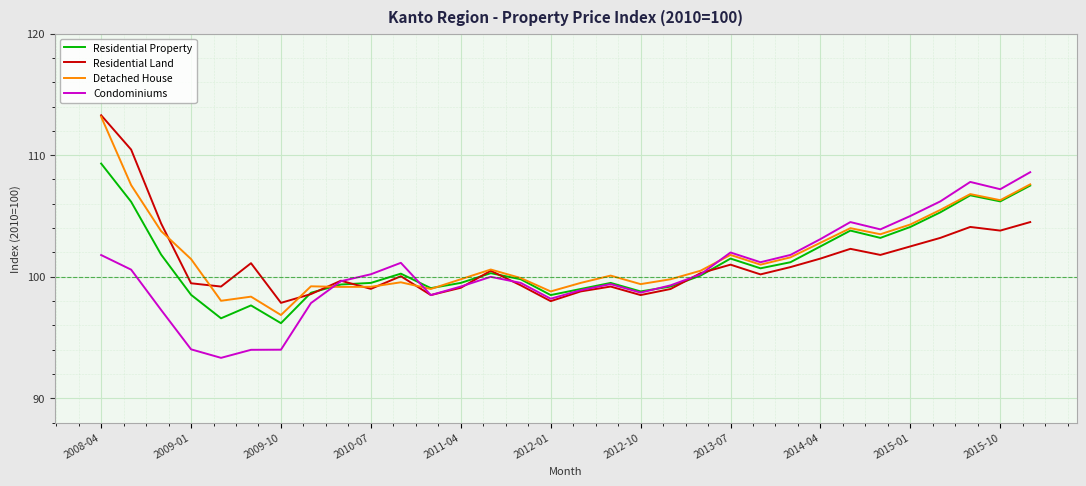

What is the maximum value for Residential Land?

113.3